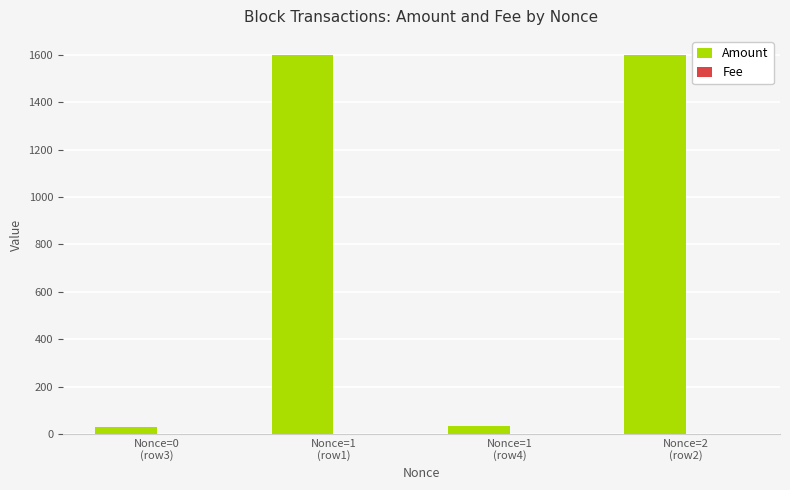

The value of Amount at Nonce=1
(row1) is 2449.8. True or false?

False